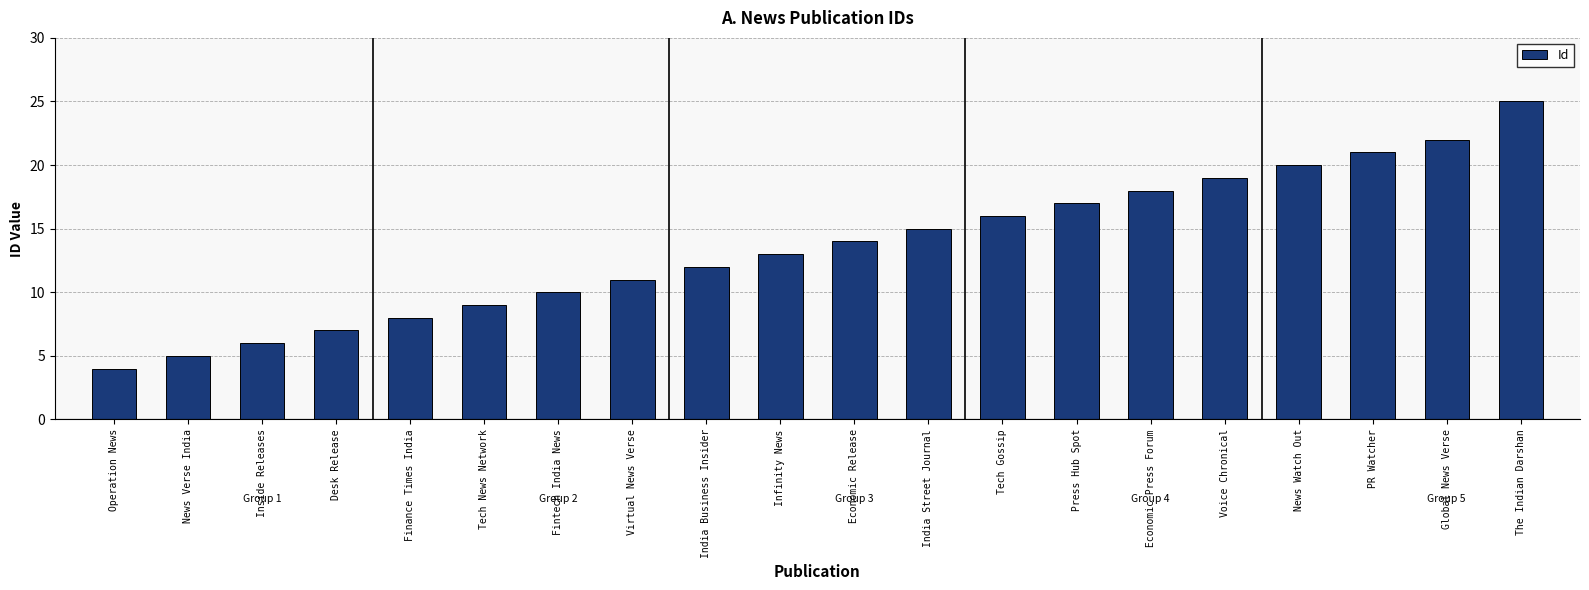

What is the ratio of the value at News Watch Out to the value at Press Hub Spot?

1.2